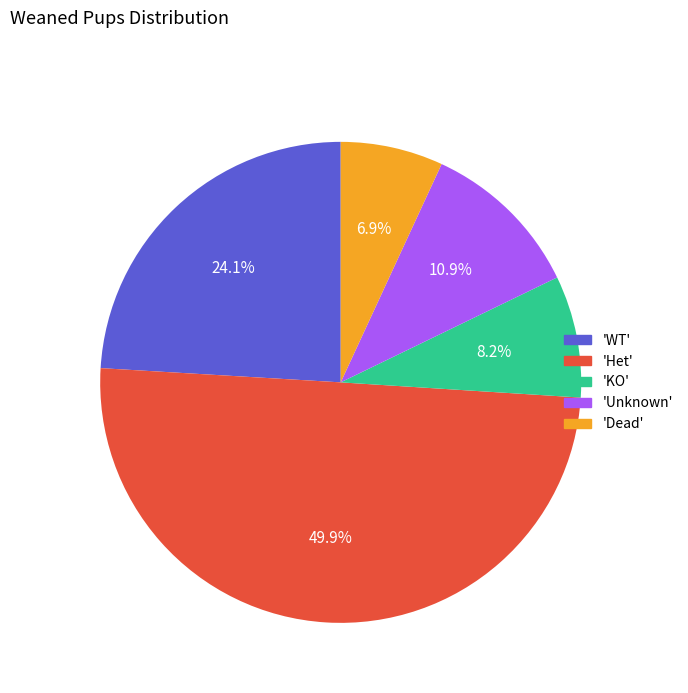

Do 'Unknown' and 'Dead' together represent more than half of the pie?

No